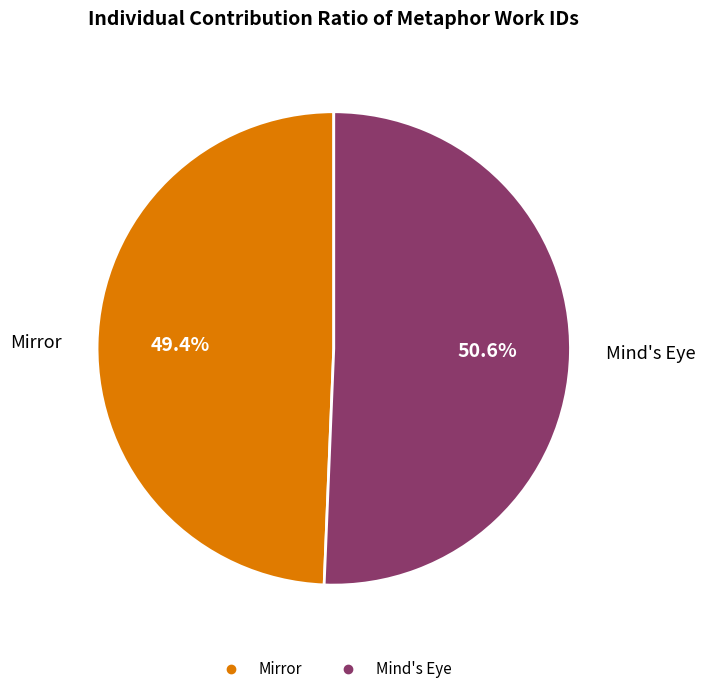

Rank the categories by value from lowest to highest.

Mirror, Mind's Eye